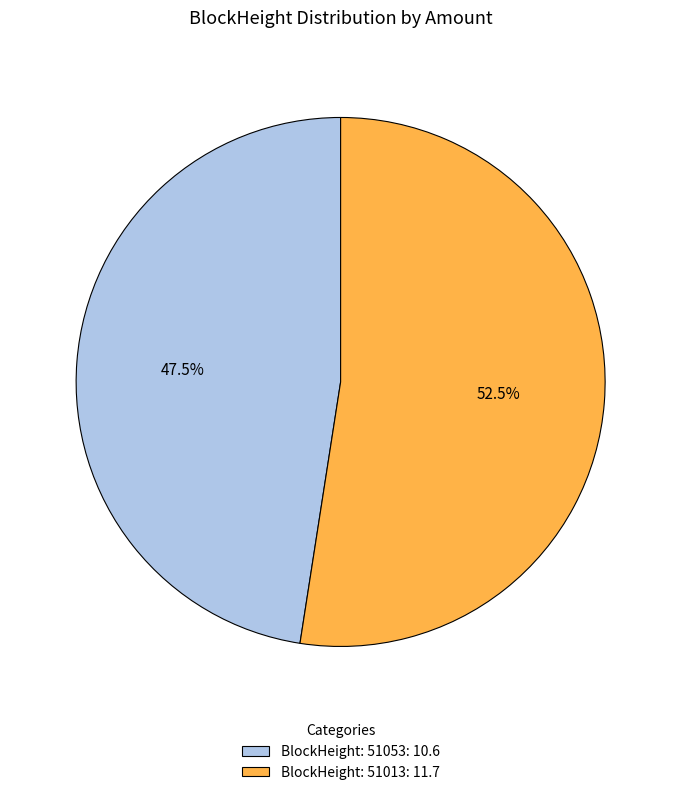

How much of the chart is everything except BlockHeight: 51013: 11.7?

47.5%